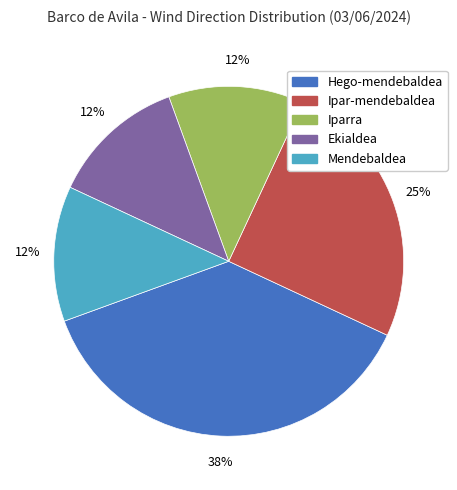

True or false: Iparra accounts for 4% of the total.

False